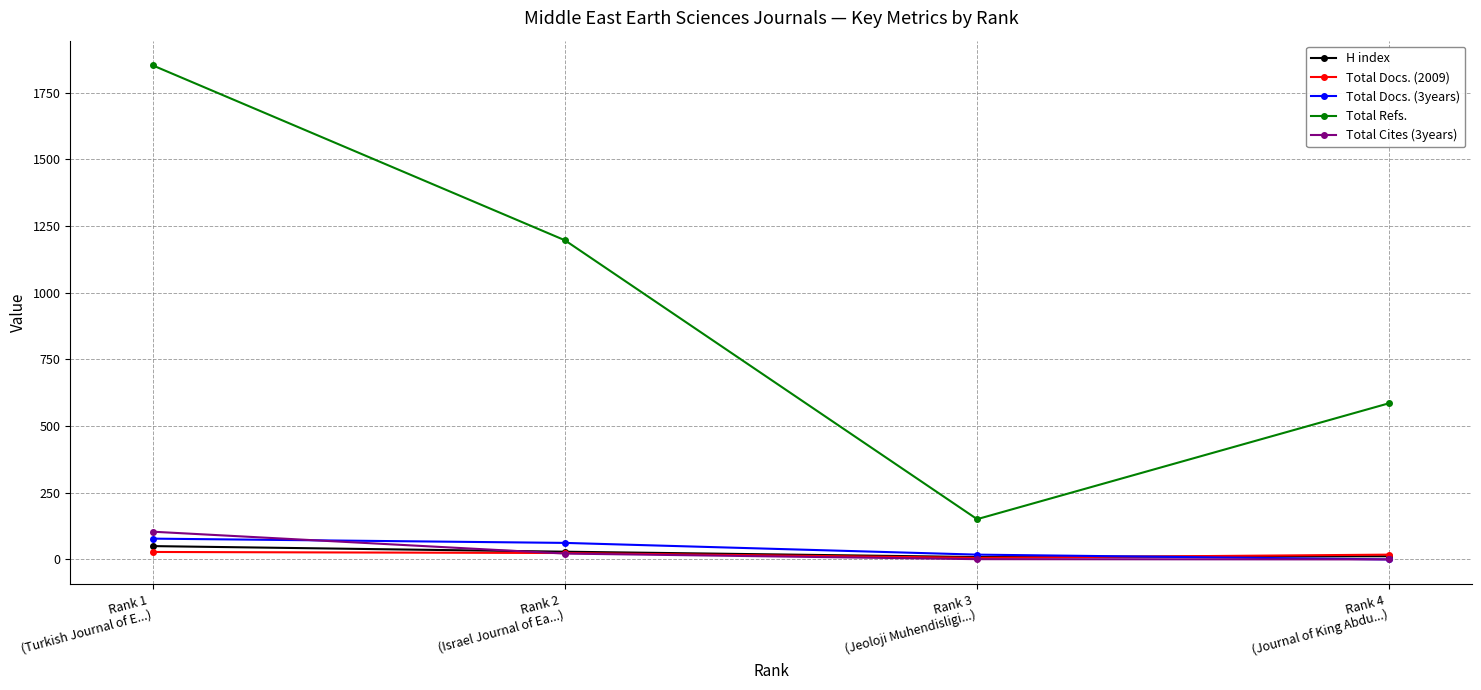

What is the approximate value of Total Refs. at Rank 2
(Israel Journal of Ea...), to the nearest 50?

1200